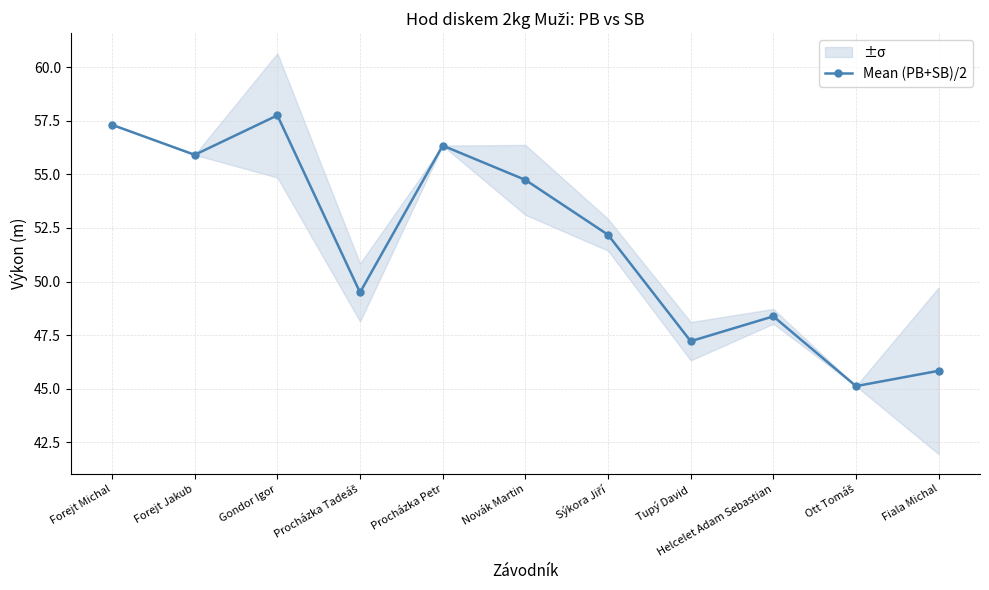

Which category has the lowest value across all series?

Ott Tomáš